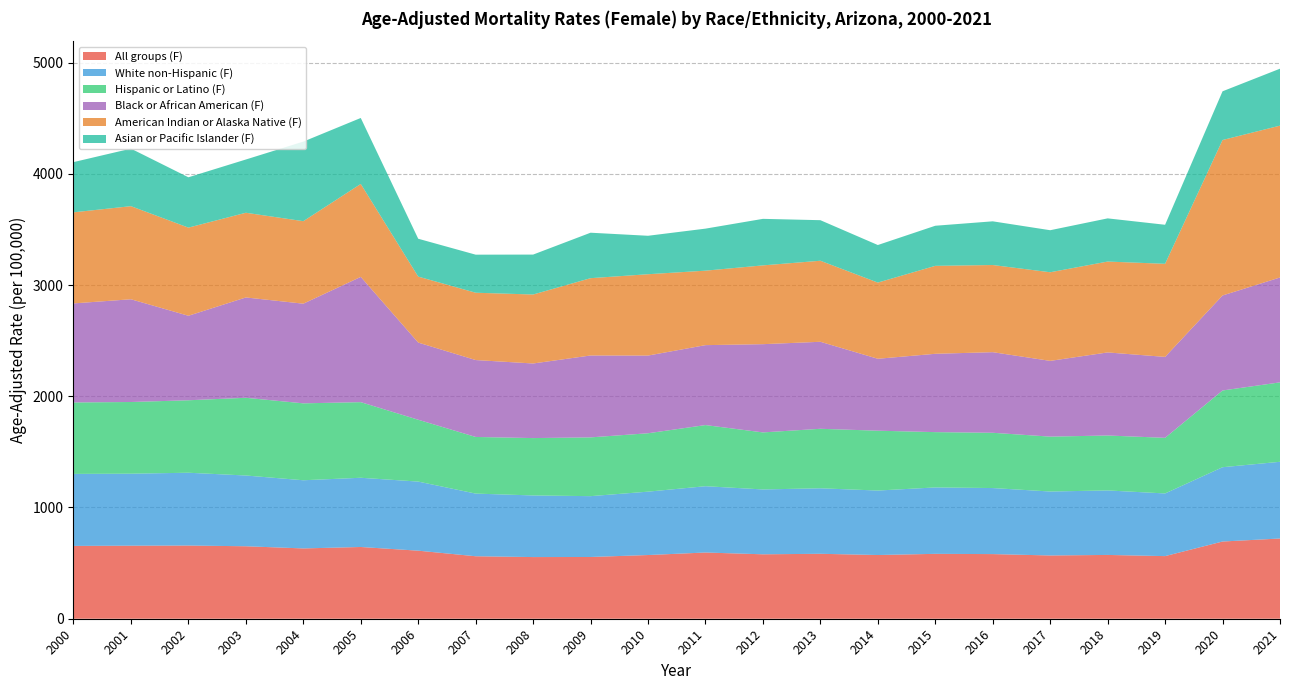

Reading left to right, transcribe all the data shown in this chart.

All groups (F): 2000=654.6	2001=656.7	2002=658.0	2003=651.5	2004=632.0	2005=644.9	2006=611.8	2007=561.7	2008=554.3	2009=555.1	2010=572.6	2011=595.3	2012=579.2	2013=583.8	2014=572.8	2015=583.3	2016=581.1	2017=568.7	2018=573.5	2019=562.9	2020=694.1	2021=721.2
White non-Hispanic (F): 2000=647.3	2001=647.1	2002=654.4	2003=636.0	2004=612.8	2005=622.3	2006=621.1	2007=563.2	2008=553.9	2009=546.8	2010=569.7	2011=595.9	2012=583.0	2013=588.8	2014=579.5	2015=597.0	2016=593.6	2017=574.9	2018=579.8	2019=563.3	2020=667.9	2021=689.6
Hispanic or Latino (F): 2000=642.4	2001=644.5	2002=651.5	2003=698.7	2004=691.5	2005=679.8	2006=556.0	2007=509.3	2008=515.8	2009=528.4	2010=525.0	2011=549.7	2012=512.8	2013=534.9	2014=538.1	2015=497.2	2016=496.9	2017=493.5	2018=493.9	2019=500.0	2020=689.9	2021=714.1
Black or African American (F): 2000=890.3	2001=923.5	2002=759.6	2003=901.9	2004=895.8	2005=1125.9	2006=693.6	2007=691.2	2008=670.5	2009=736.1	2010=698.5	2011=718.5	2012=793.1	2013=782.1	2014=646.5	2015=704.1	2016=724.6	2017=680.8	2018=746.7	2019=727.5	2020=854.0	2021=942.7
American Indian or Alaska Native (F): 2000=818.7	2001=836.9	2002=792.3	2003=761.4	2004=741.7	2005=835.6	2006=593.0	2007=605.2	2008=620.0	2009=695.0	2010=731.1	2011=669.5	2012=708.3	2013=728.5	2014=684.9	2015=790.6	2016=783.5	2017=796.7	2018=816.9	2019=836.8	2020=1397.5	2021=1365.1
Asian or Pacific Islander (F): 2000=451.5	2001=517.2	2002=452.6	2003=478.7	2004=715.3	2005=593.1	2006=340.5	2007=342.1	2008=359.0	2009=408.7	2010=345.7	2011=377.8	2012=418.3	2013=364.6	2014=337.6	2015=360.5	2016=392.8	2017=377.9	2018=388.2	2019=351.0	2020=437.9	2021=511.9